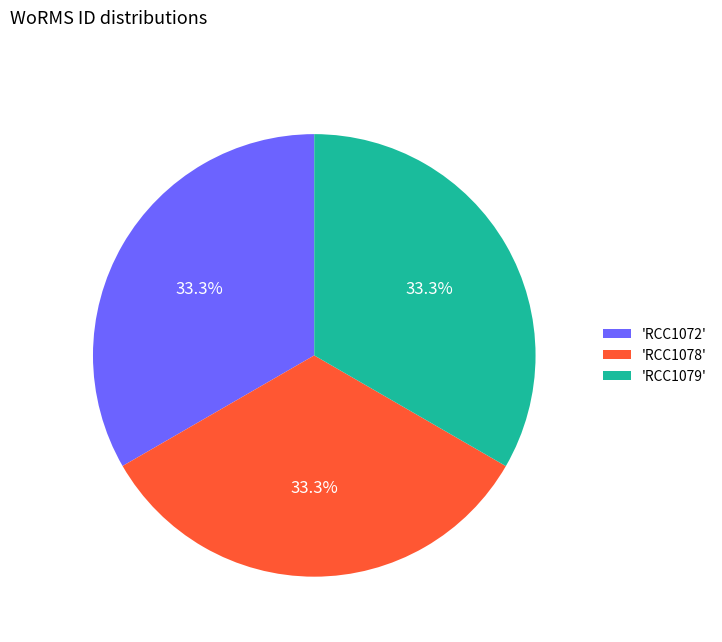

Do 'RCC1072' and 'RCC1078' together represent more than half of the pie?

Yes